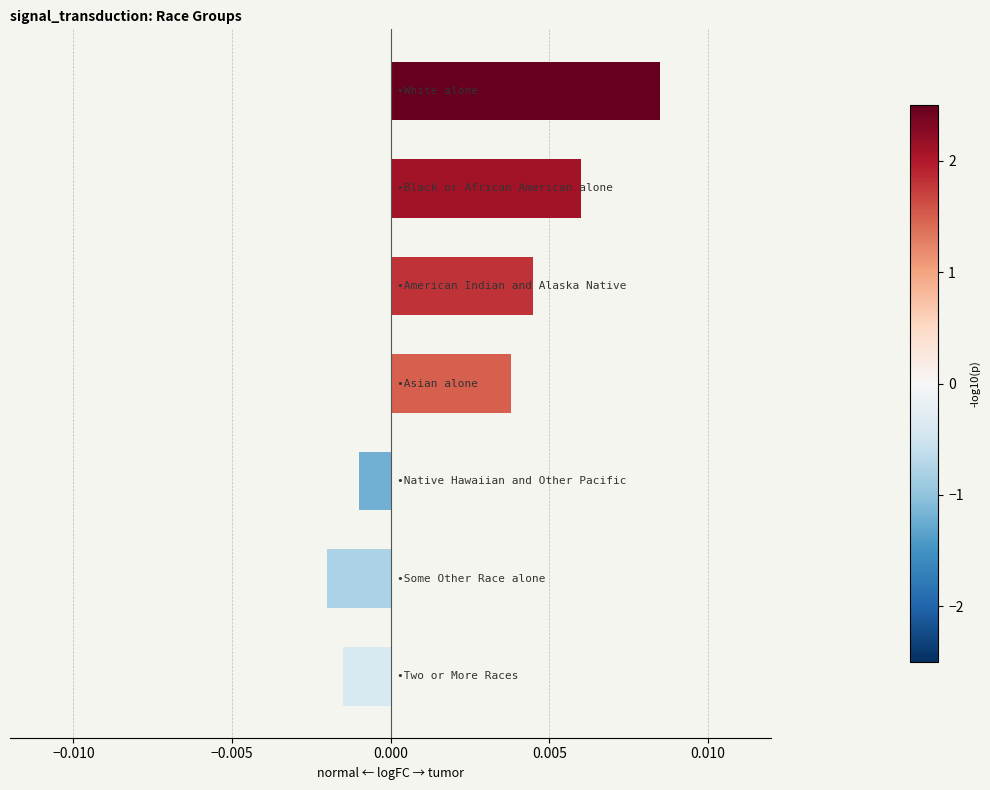

How many data points are above 0?

4